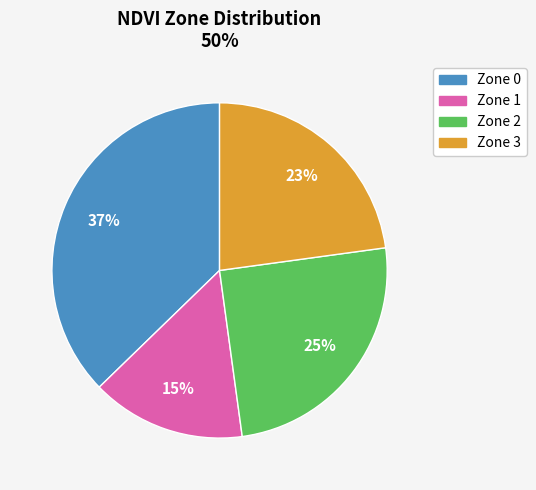

How many slices are in this pie chart?

4